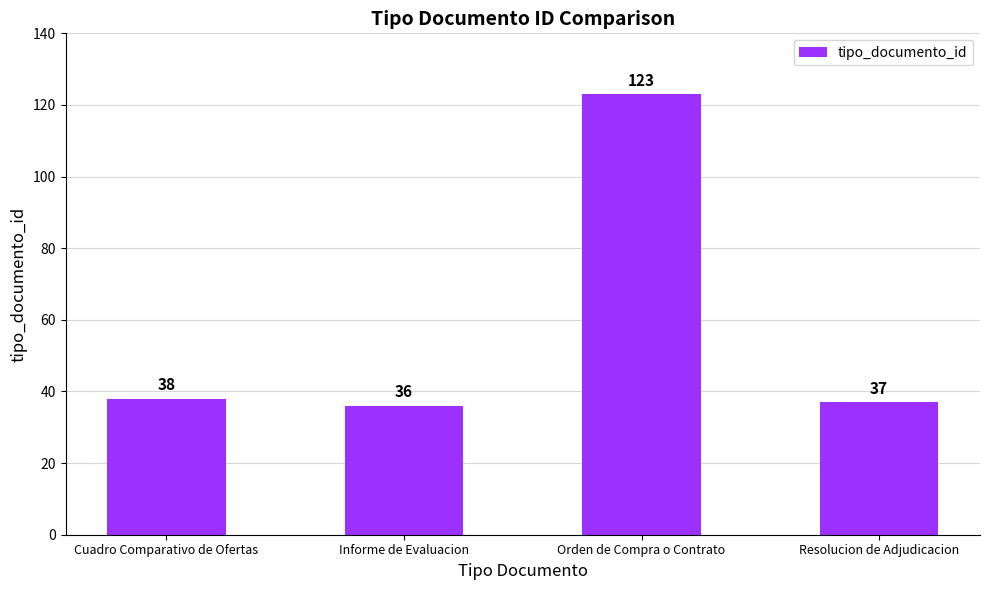

Which label corresponds to the smallest value in the chart?

Informe de Evaluacion